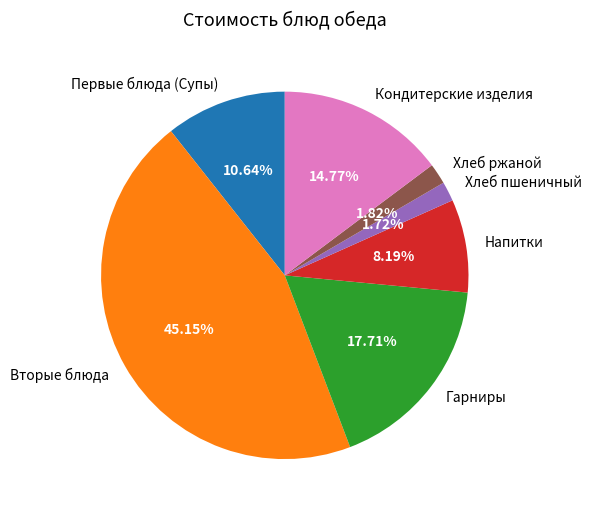

Which has a higher value, Напитки or Хлеб пшеничный?

Напитки